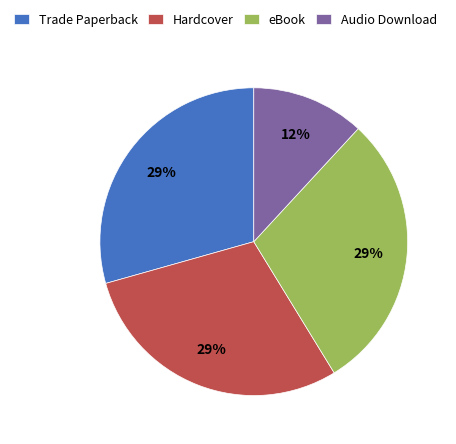

Approximately how many times larger is the value at Trade Paperback compared to eBook?

1.0